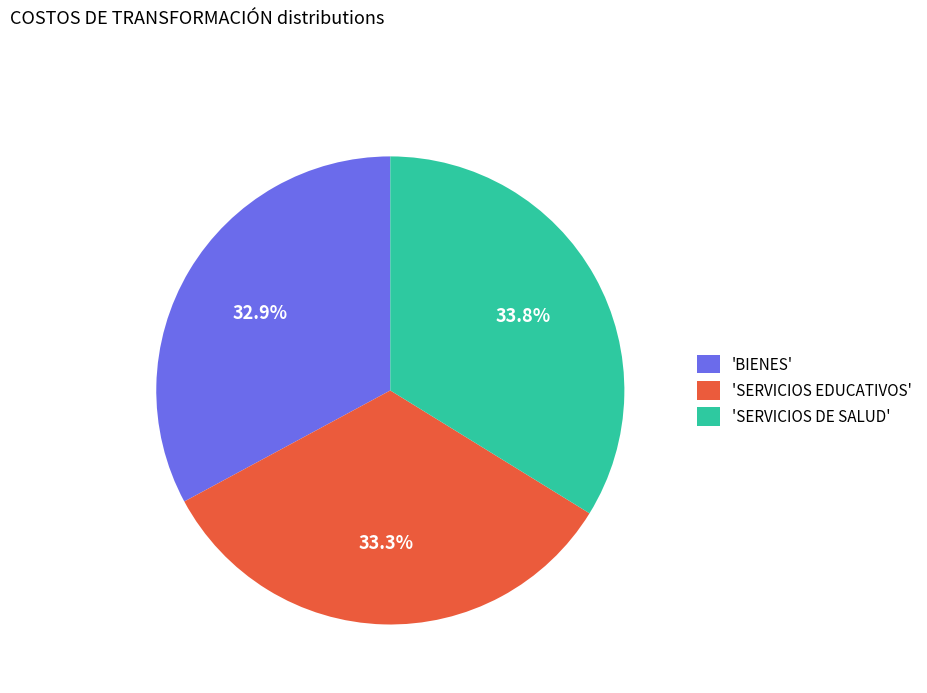

Count the number of slices in the pie.

3